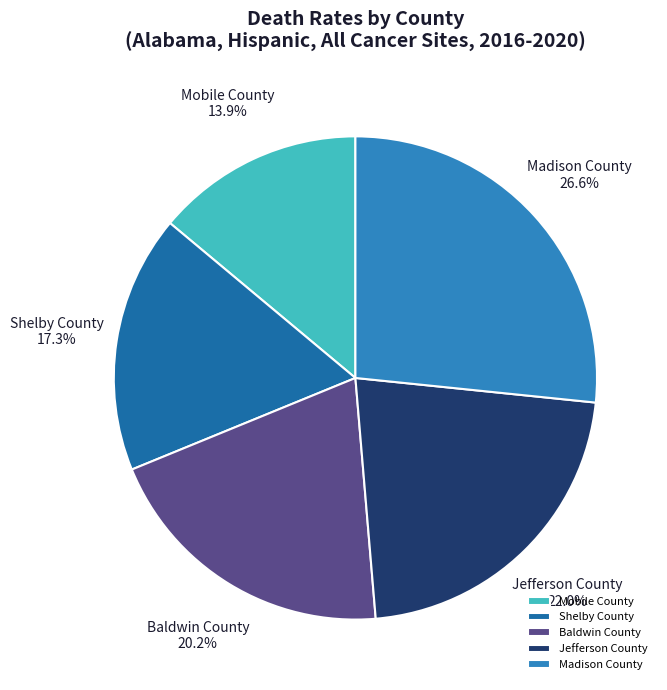

How many segments does this pie chart have?

5